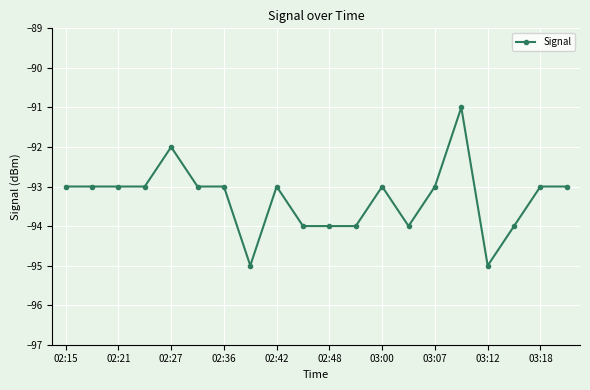

What is the difference between the maximum and minimum values?

4